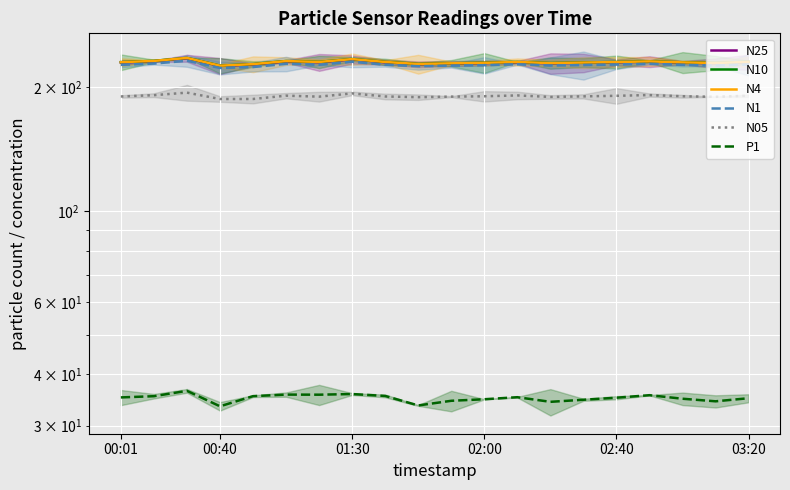

What is the difference between the second highest and minimum values in the N25 series?

8.5